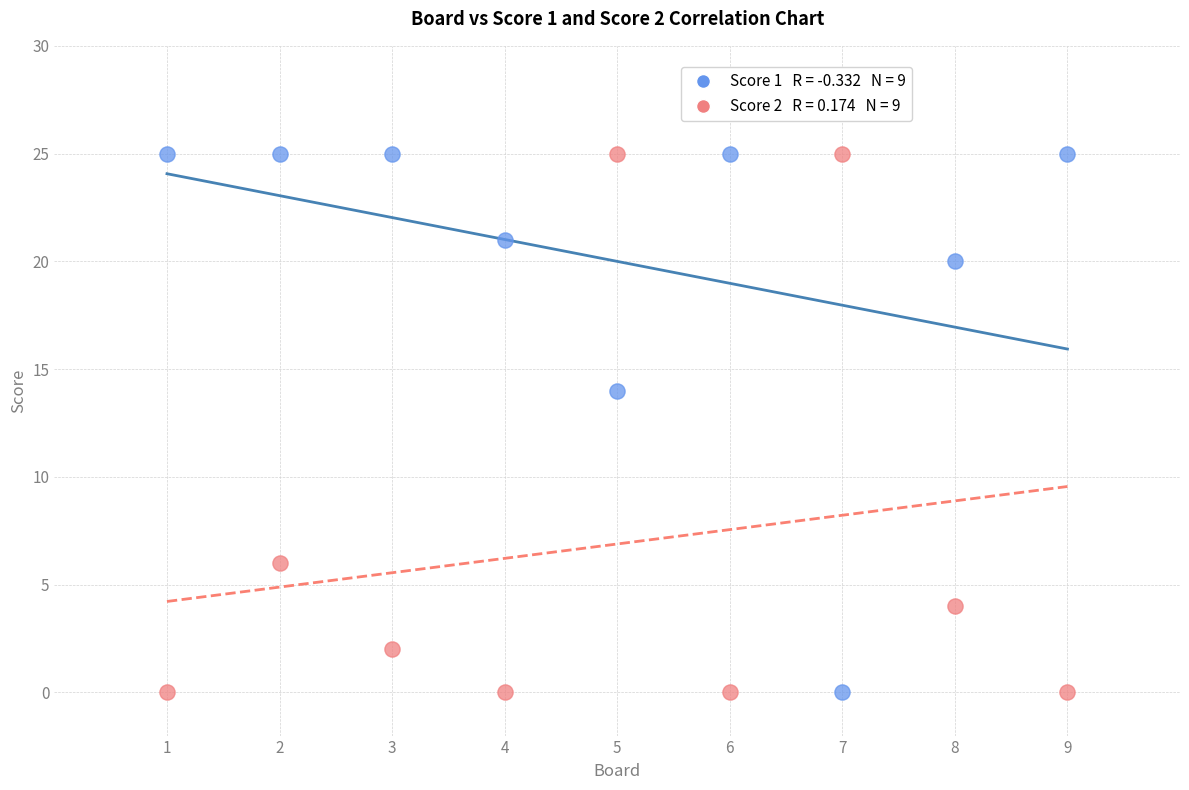

Across all series, what Y value is closest to 12?

14